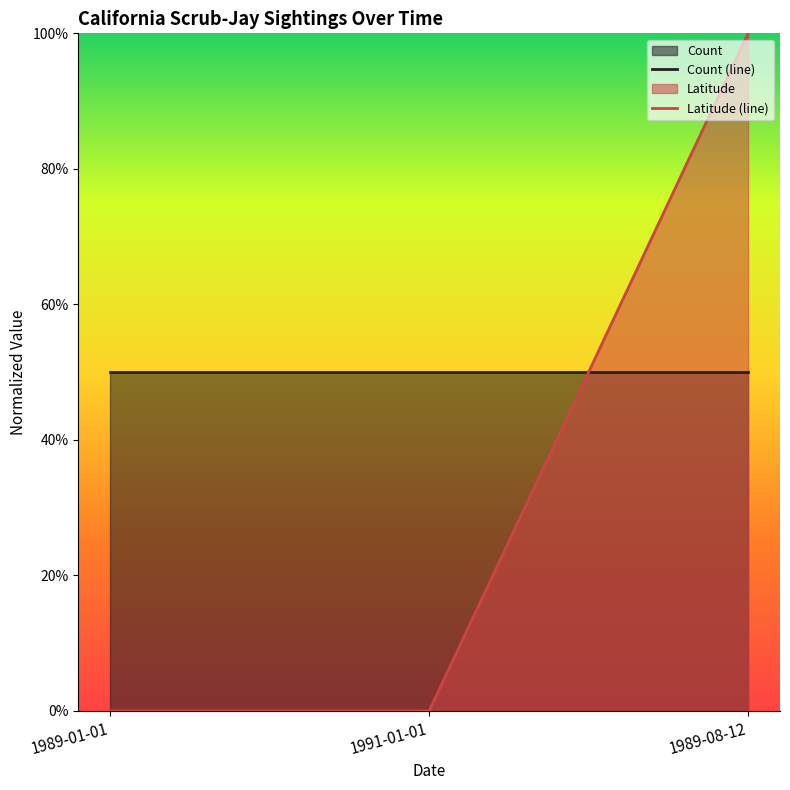

Which category has the highest value in the Latitude (line) series?

1989-08-12